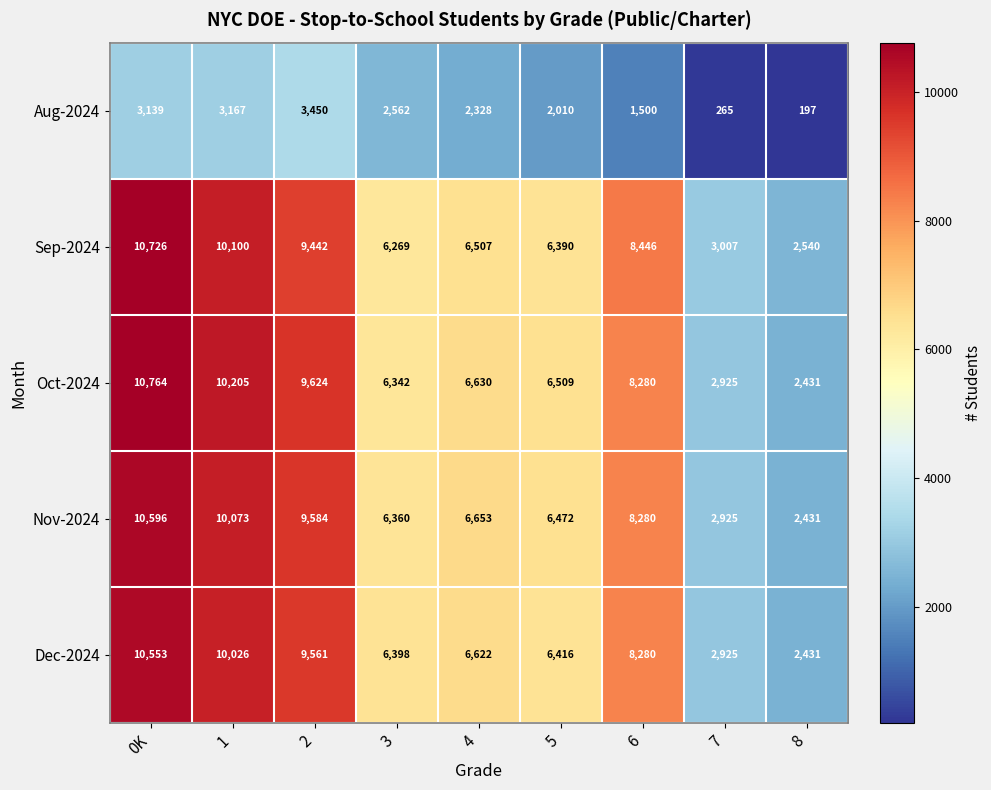

True or false: Sep-2024 has a value of 5297 at 6.

False